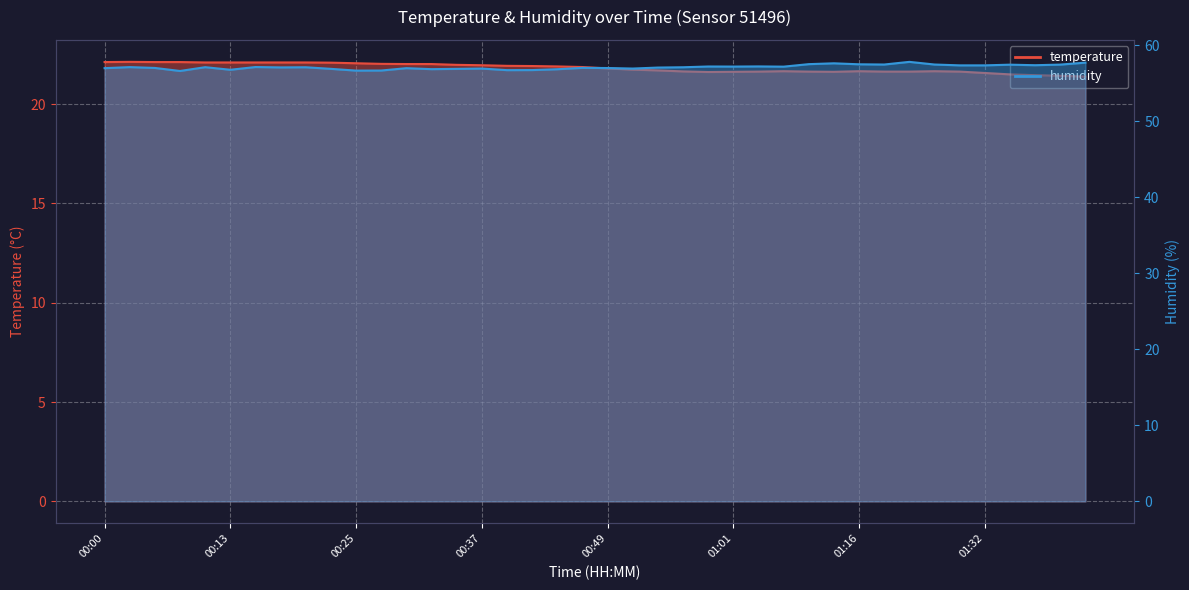

True or false: humidity and temperature intersect in this chart.

False